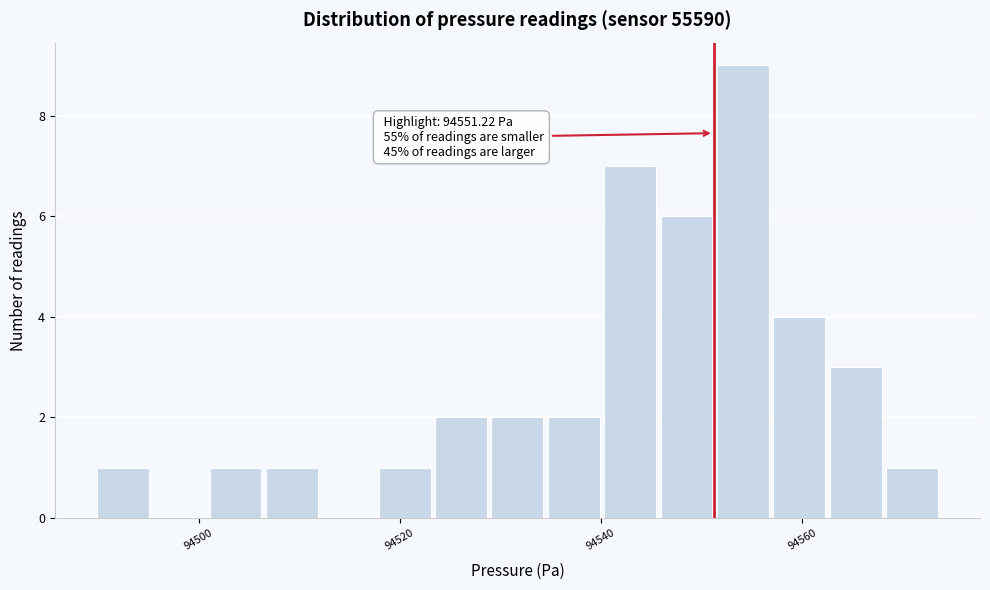

Read against the x-axis, roughly where is the centre of the tallest bar?

94554